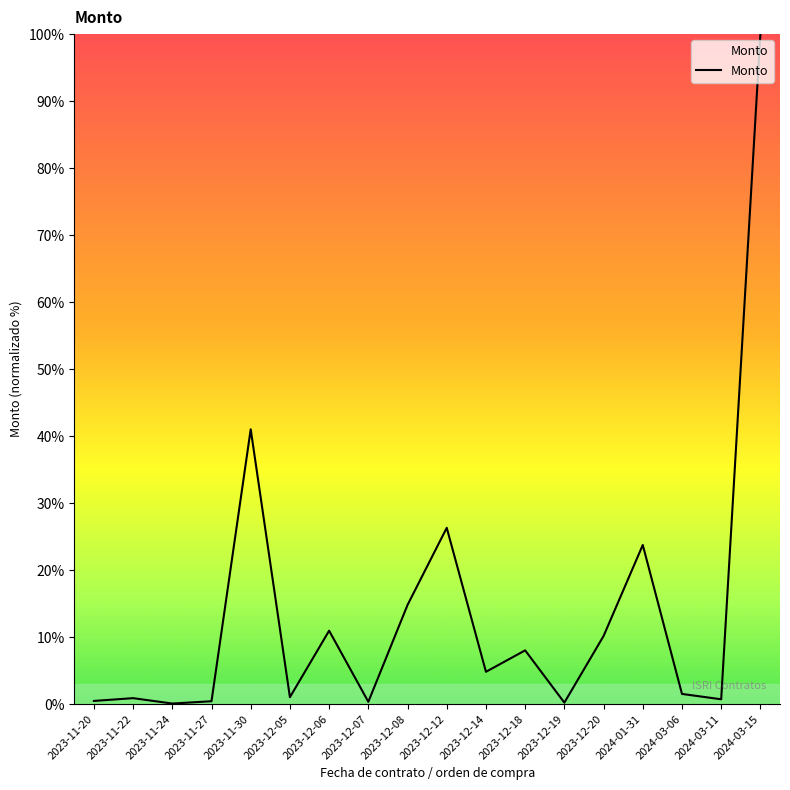

Which label corresponds to the largest value in the chart?

2024-03-15